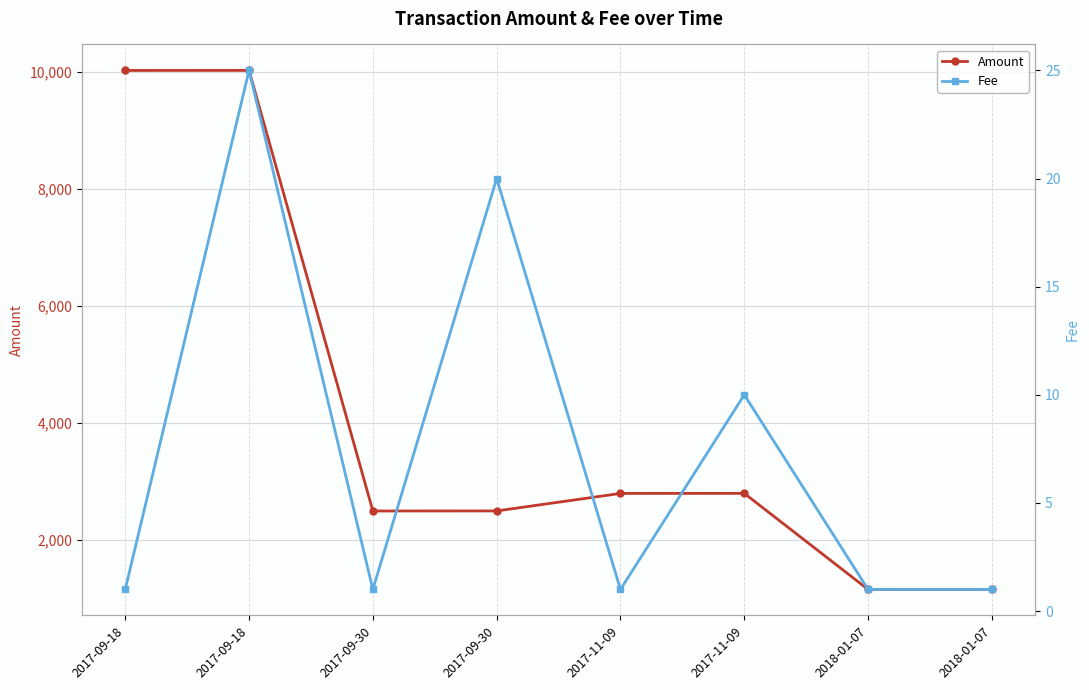

Reading left to right, transcribe all the data shown in this chart.

Amount: 10024	10025	2499	2500	2799	2800	1159	1160
Fee: 1	25	1	20	1	10	1	1